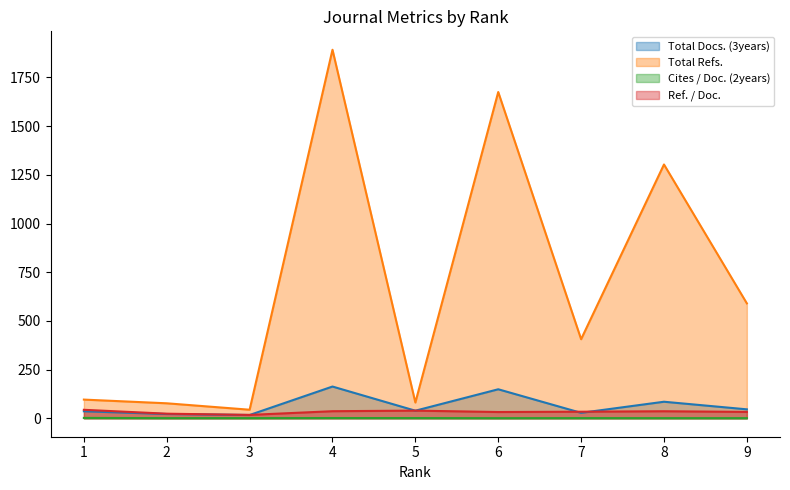

What is the average value of the Ref. / Doc. series?

32.8